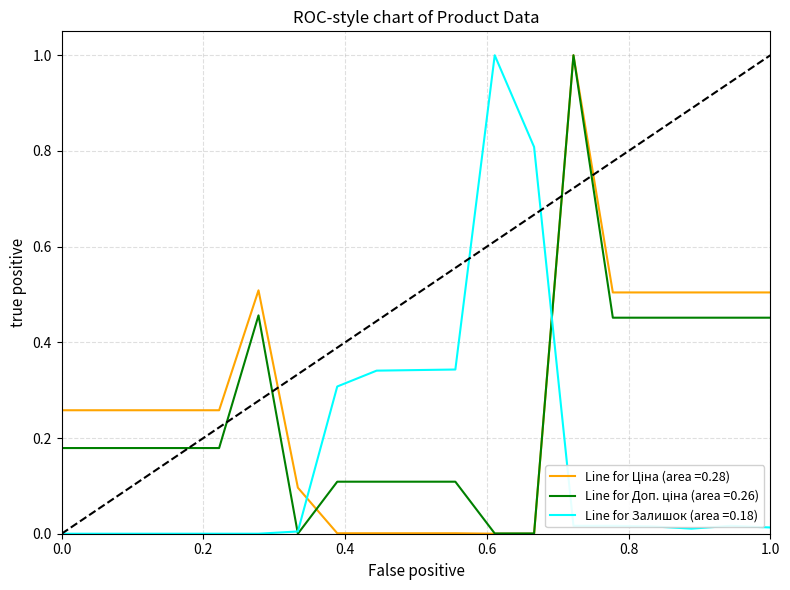

What is the maximum value for Line for Залишок (area =0.18)?

1.0